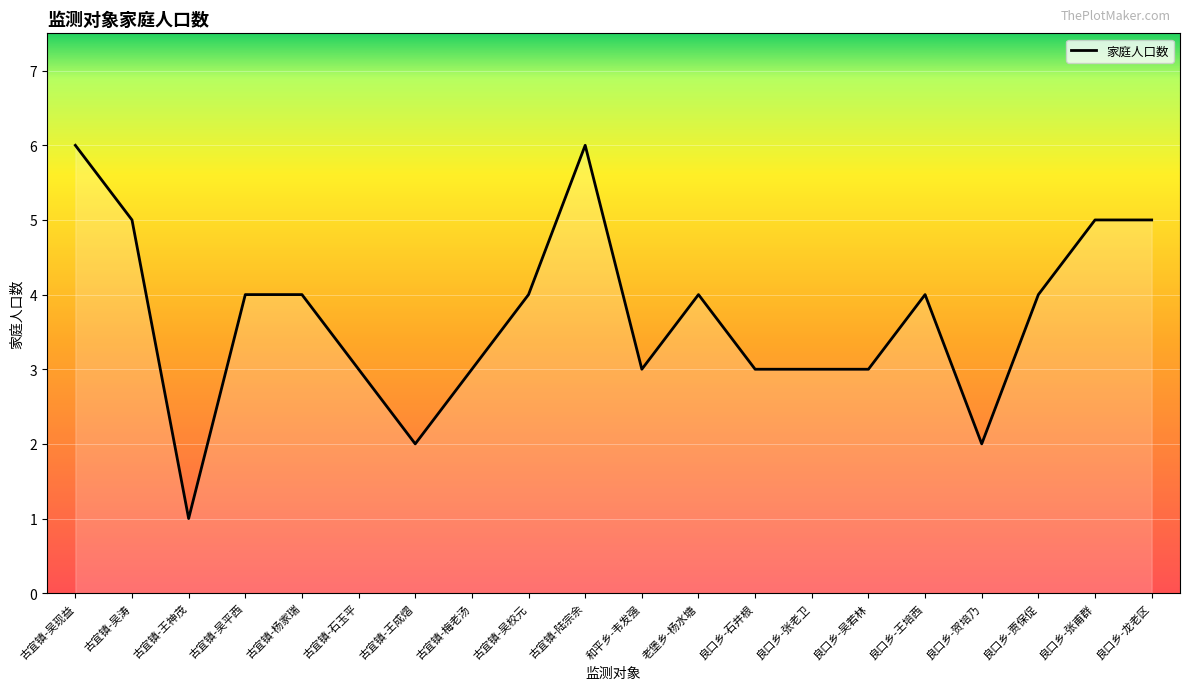

What is the difference between the second highest and minimum values?

5